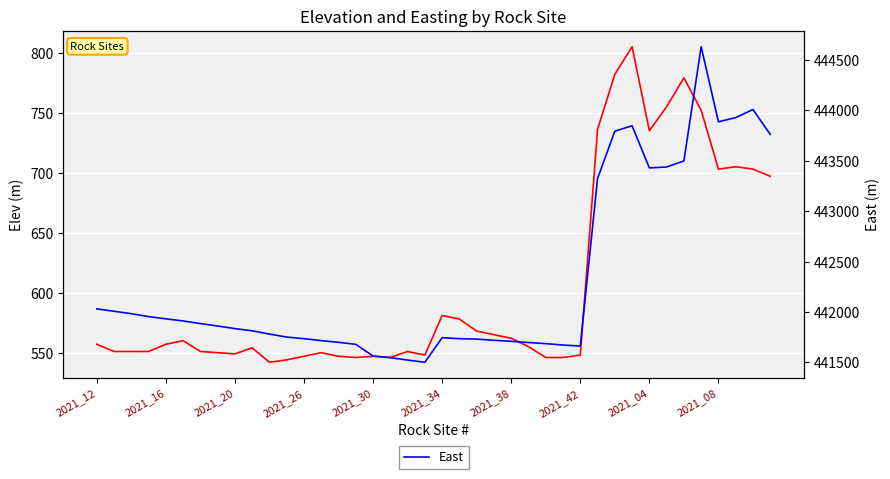

Does the chart display data point markers on the line(s)?

No